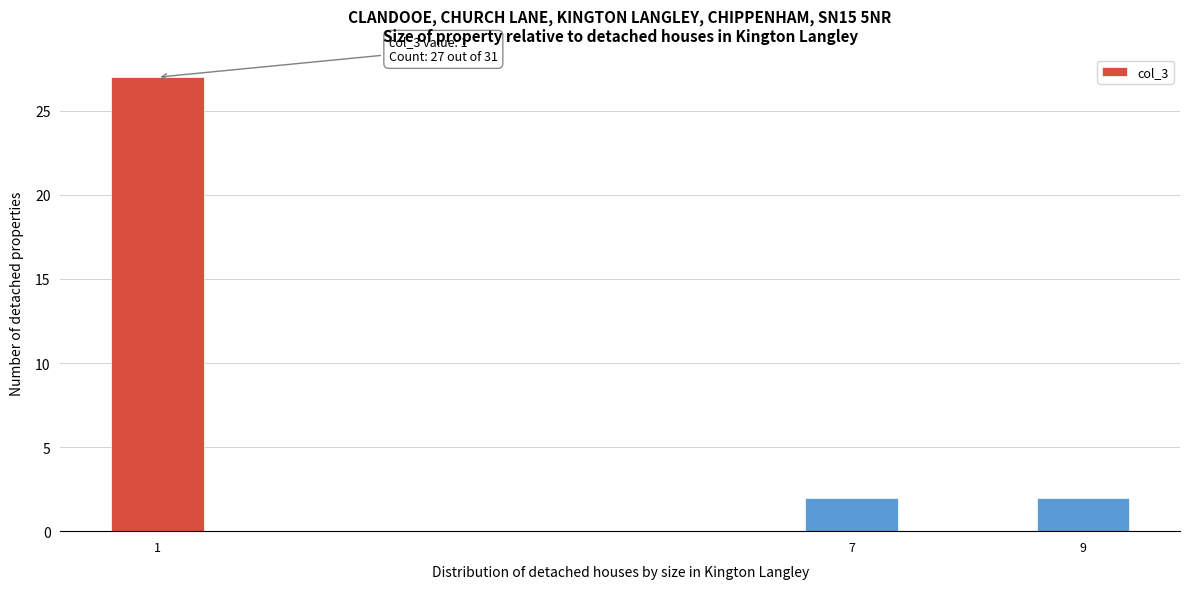

Reading left to right, extract all data points from this chart.

27	2	2